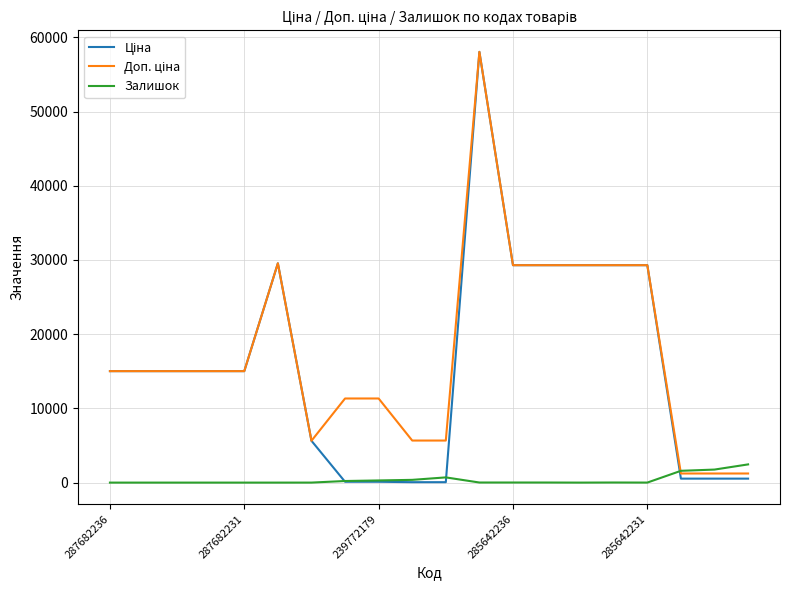

What is the highest value of the Залишок series?

2453.0